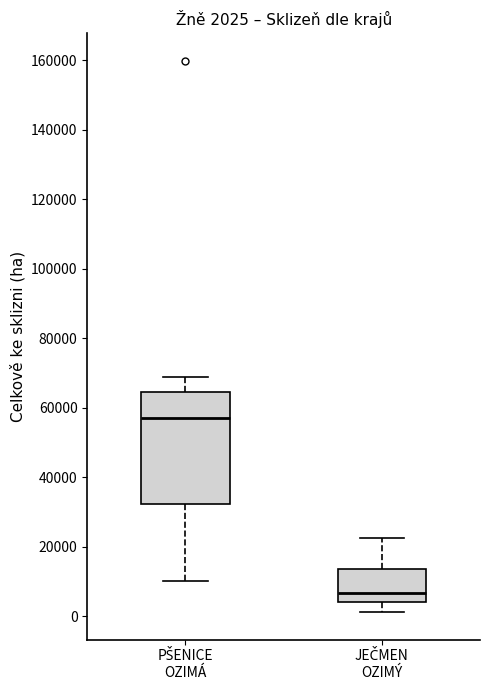

Which box is the tallest, from its lower edge to its upper edge?

PŠENICE OZIMÁ